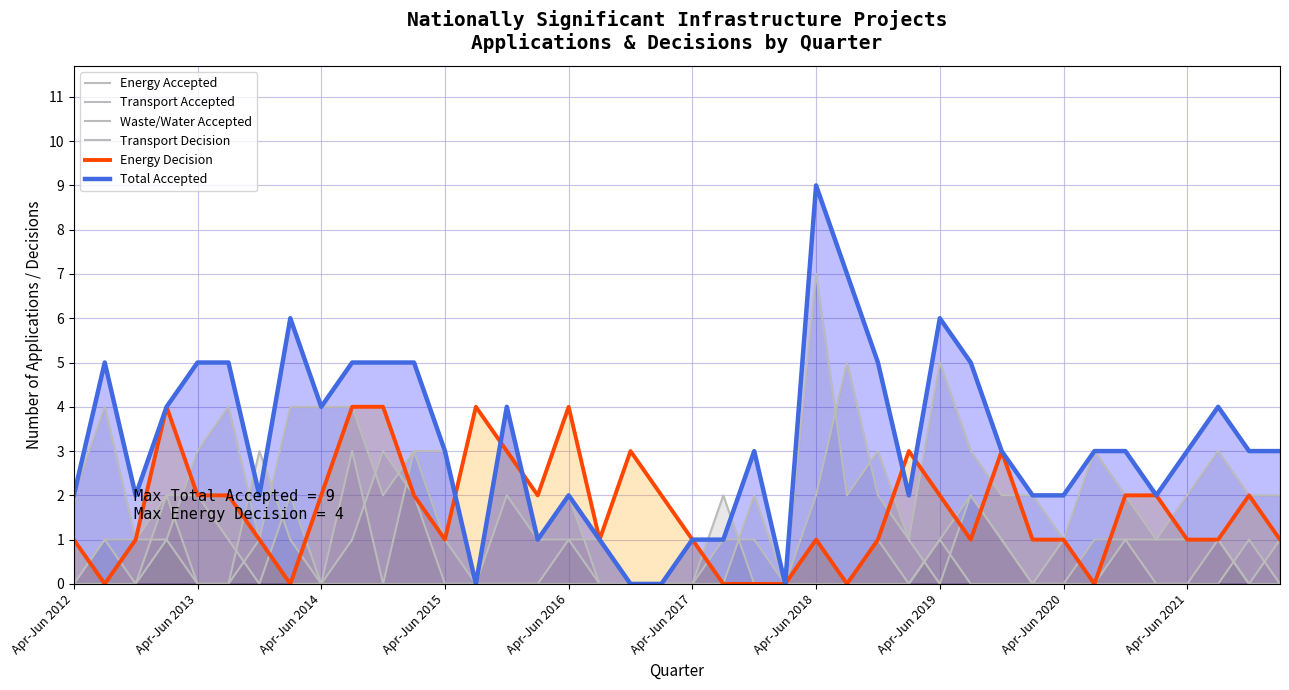

How many lines are shown in the chart?

6